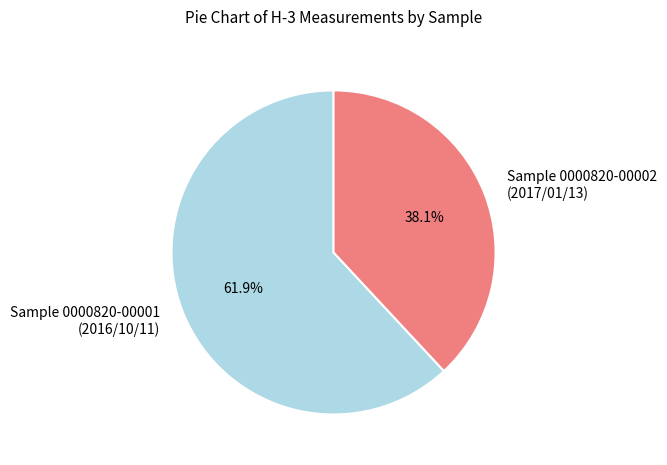

What portion of the pie excludes Sample 0000820-00001 (2016/10/11)?

38.1%